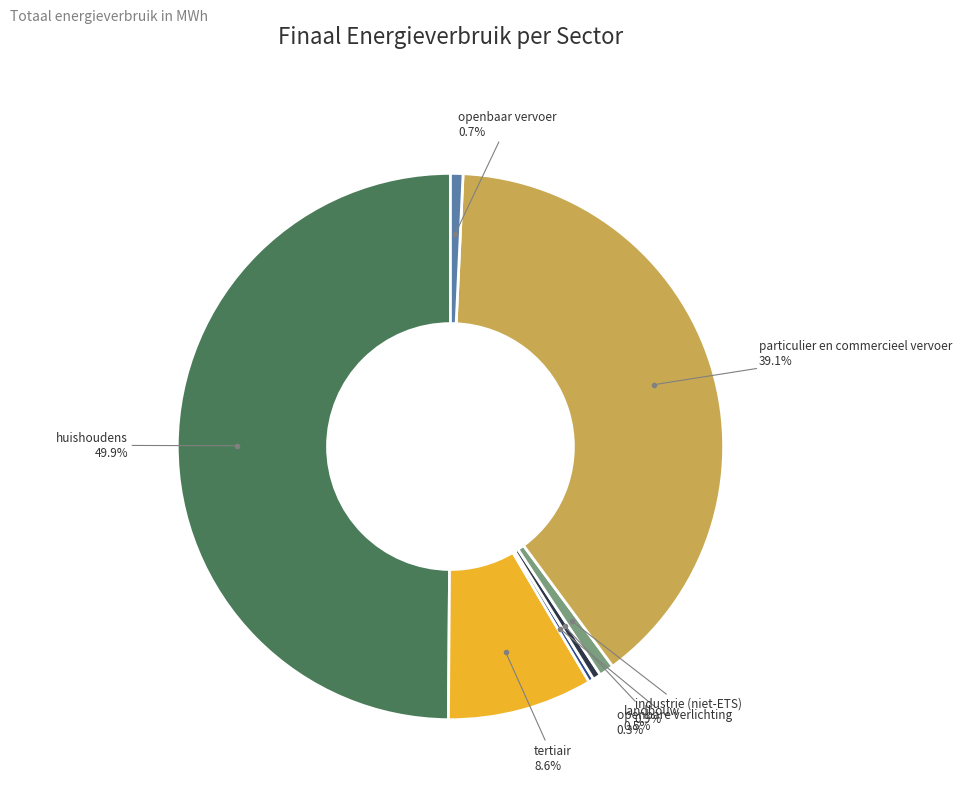

Is it true that industrie (niet-ETS) is 14% of the pie?

False